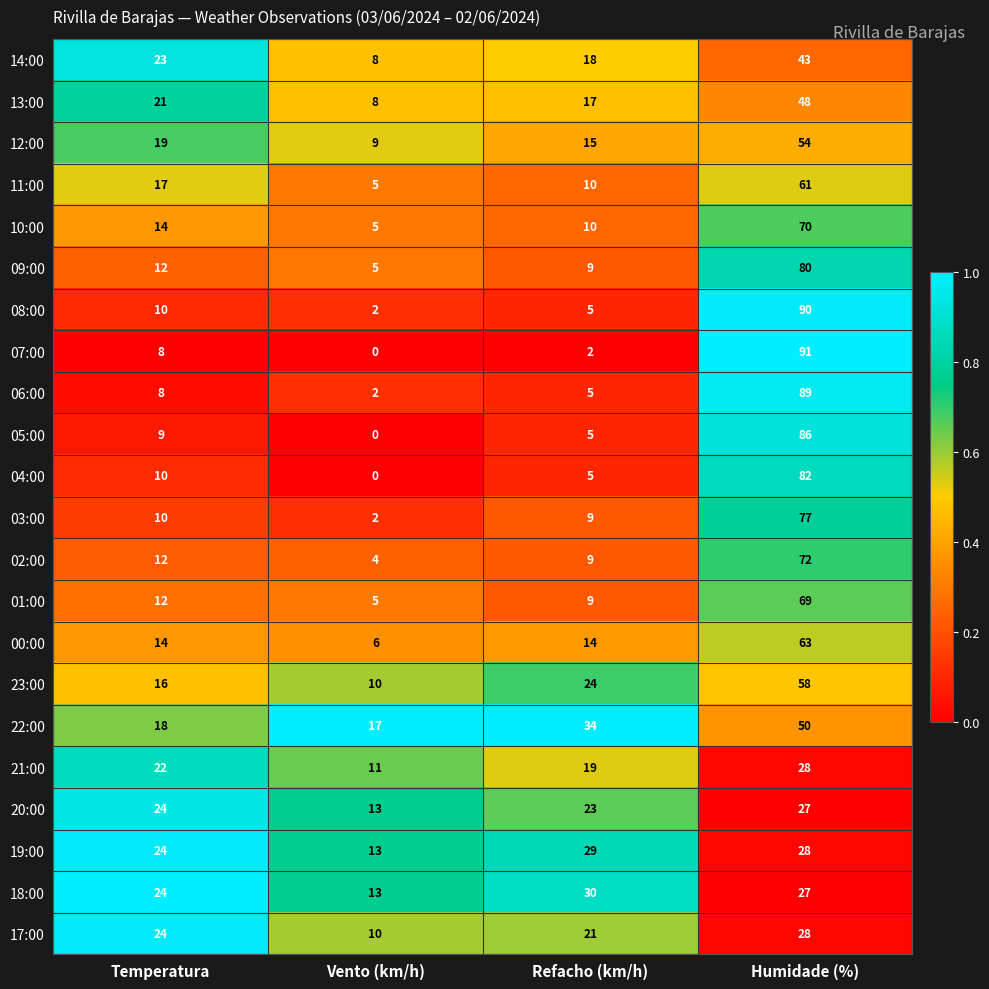

Which series has the largest range (max minus min)?

07:00